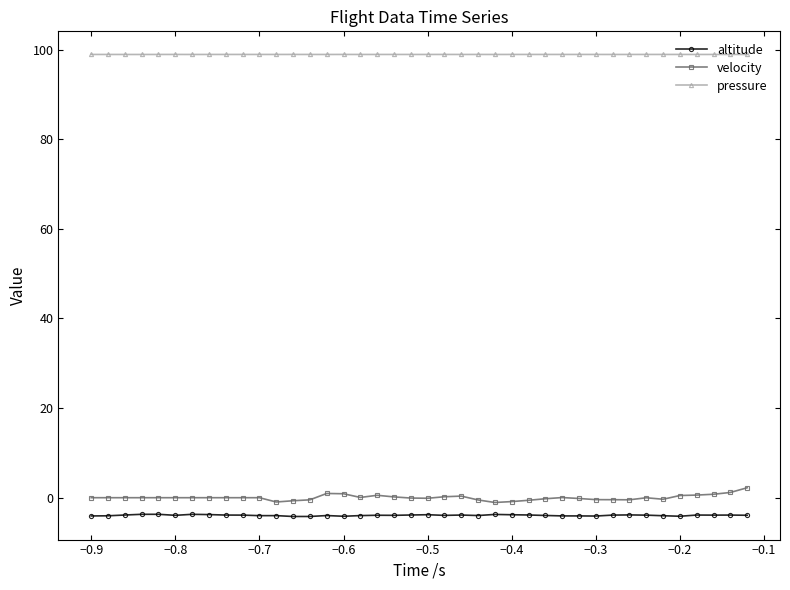

List the series in order of their peak value, highest first.

pressure, velocity, altitude